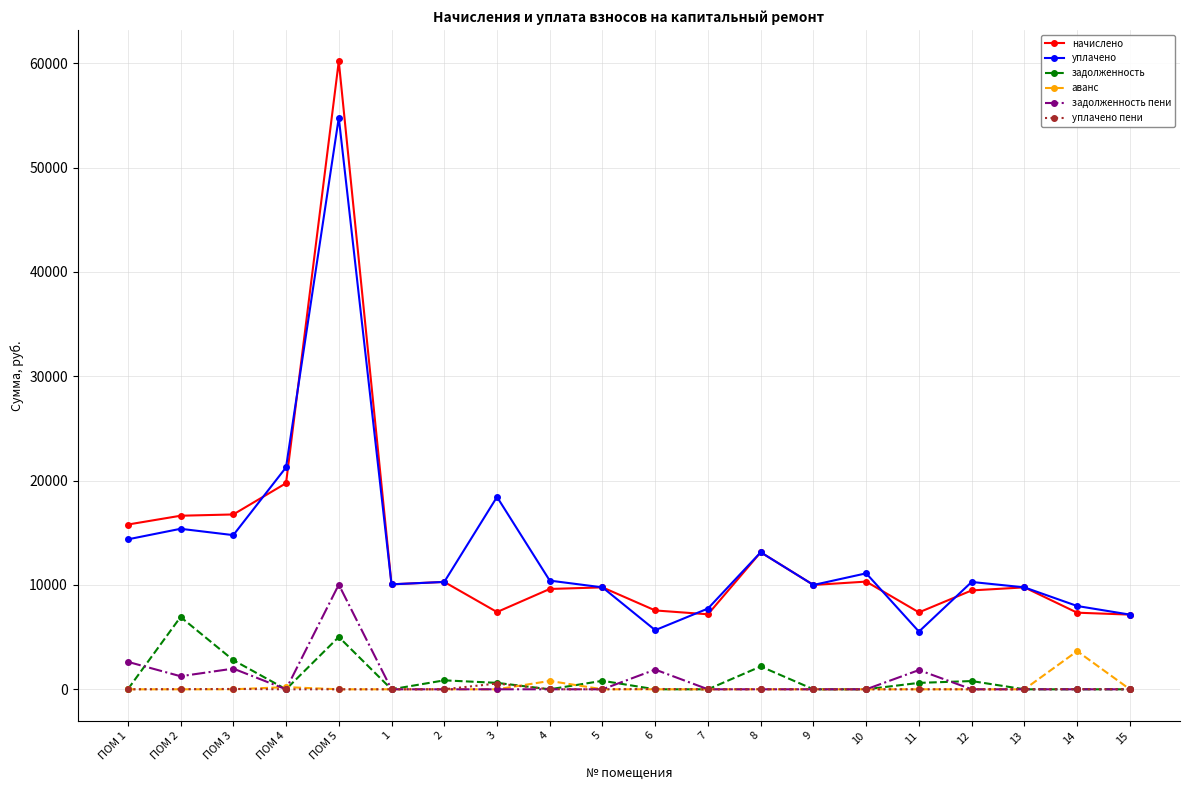

True or false: уплачено has more than 2 points higher than both neighbors.

True